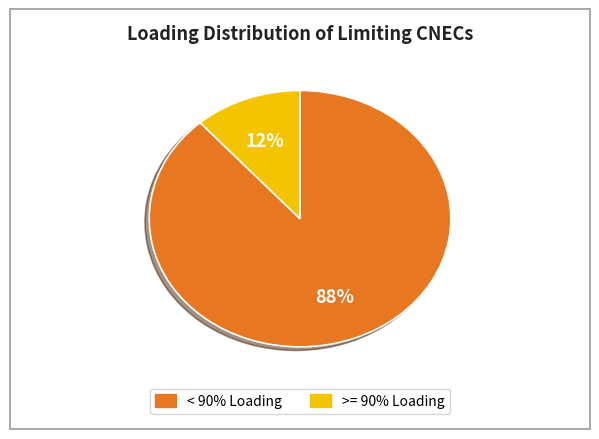

Count the number of slices in the pie.

2